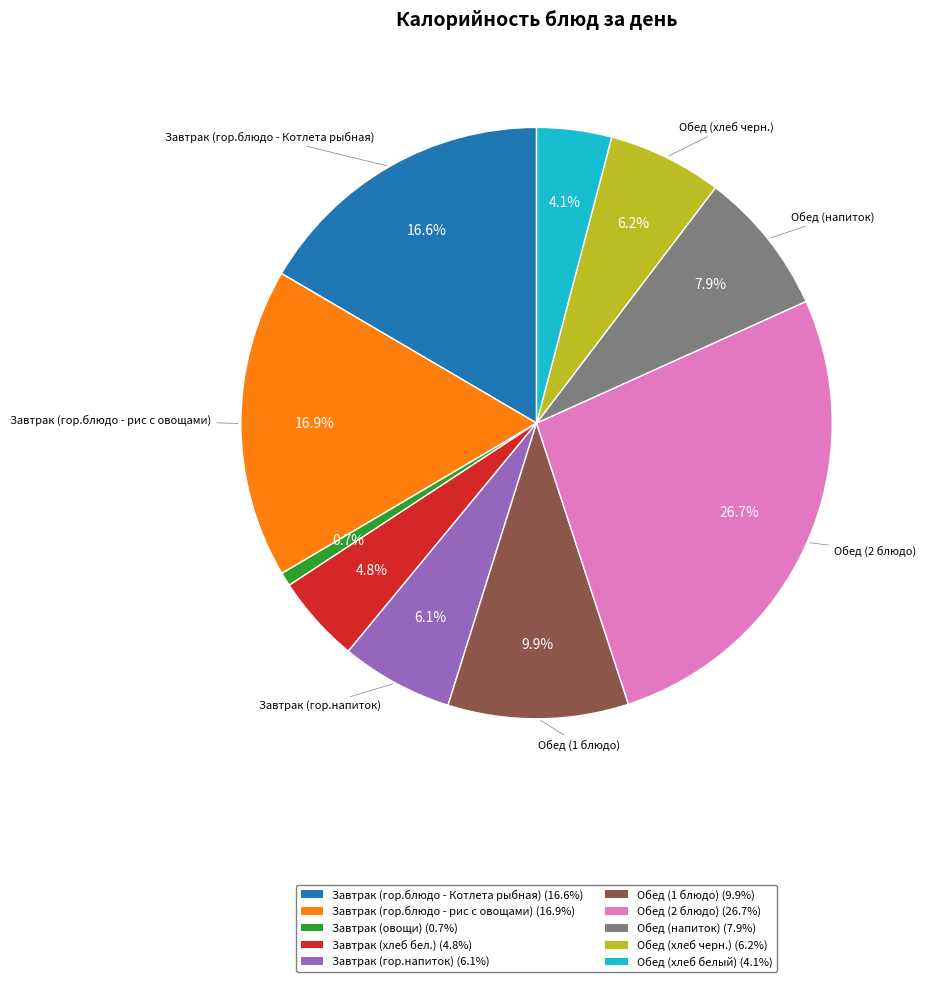

What percentage is the Обед (хлеб черн.) slice, to the nearest percent?

6%